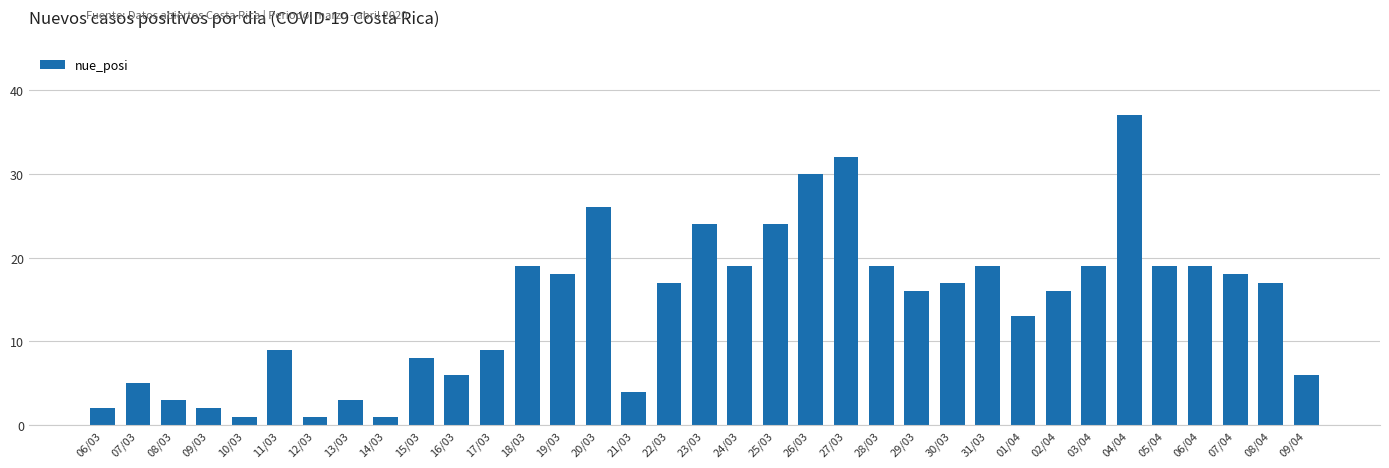

Reading left to right, what are all the values shown in this chart?

06/03=2	07/03=5	08/03=3	09/03=2	10/03=1	11/03=9	12/03=1	13/03=3	14/03=1	15/03=8	16/03=6	17/03=9	18/03=19	19/03=18	20/03=26	21/03=4	22/03=17	23/03=24	24/03=19	25/03=24	26/03=30	27/03=32	28/03=19	29/03=16	30/03=17	31/03=19	01/04=13	02/04=16	03/04=19	04/04=37	05/04=19	06/04=19	07/04=18	08/04=17	09/04=6